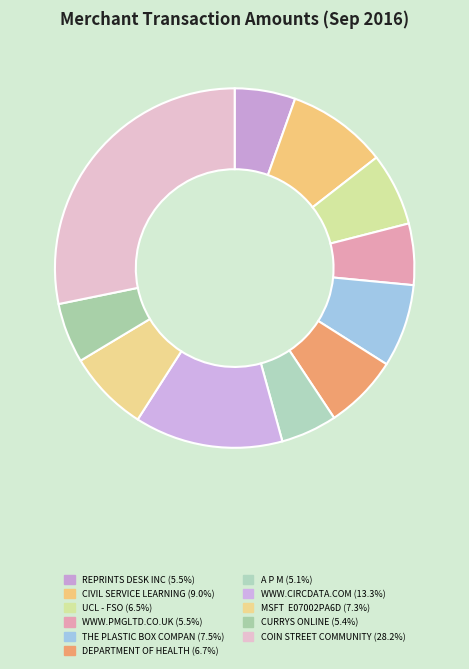

Does CIVIL SERVICE LEARNING account for over 50% of the chart?

No